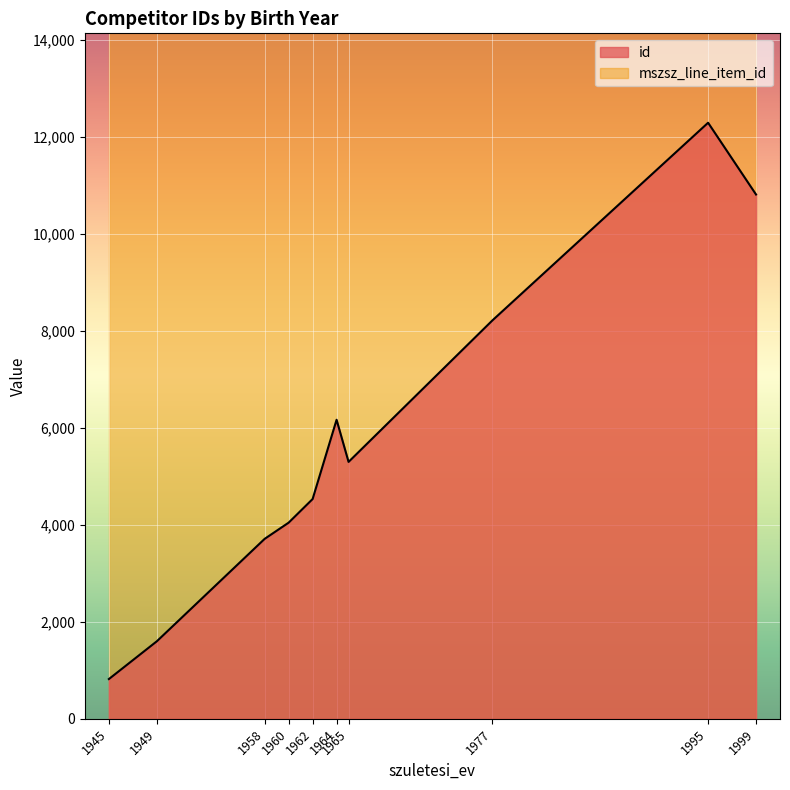

At which label is id closest to 6557?

1964